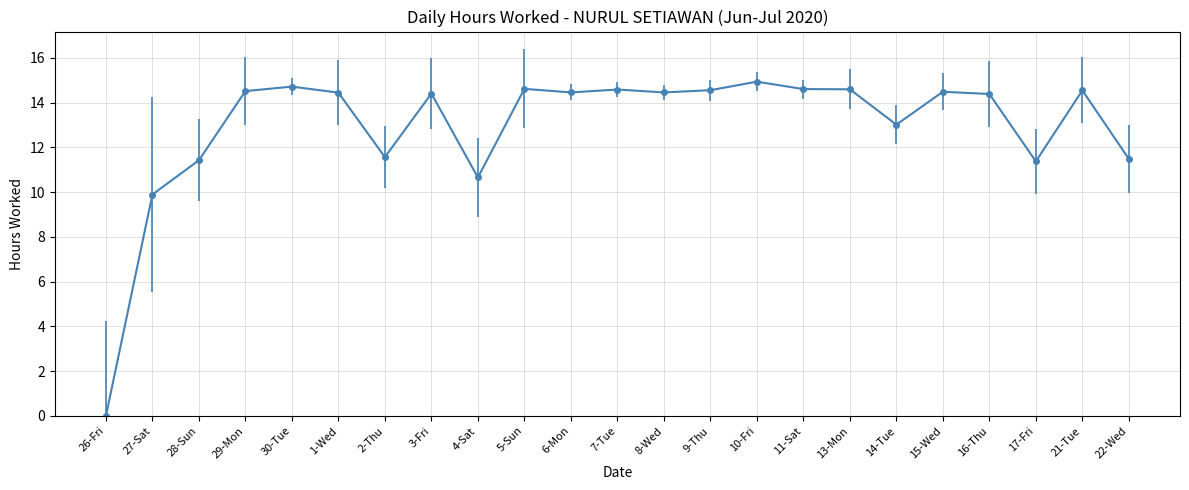

The chart shows a value of 0.0 at 26-Fri. True or false?

True